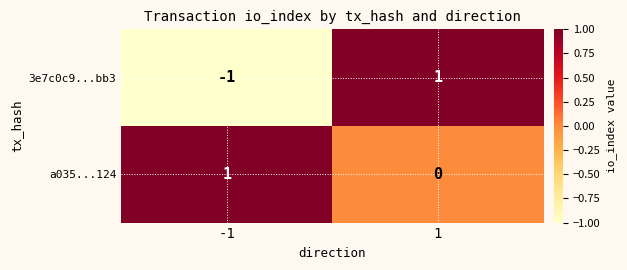

At 1, list the series in order from largest to smallest.

3e7c0c9...bb3, a035...124